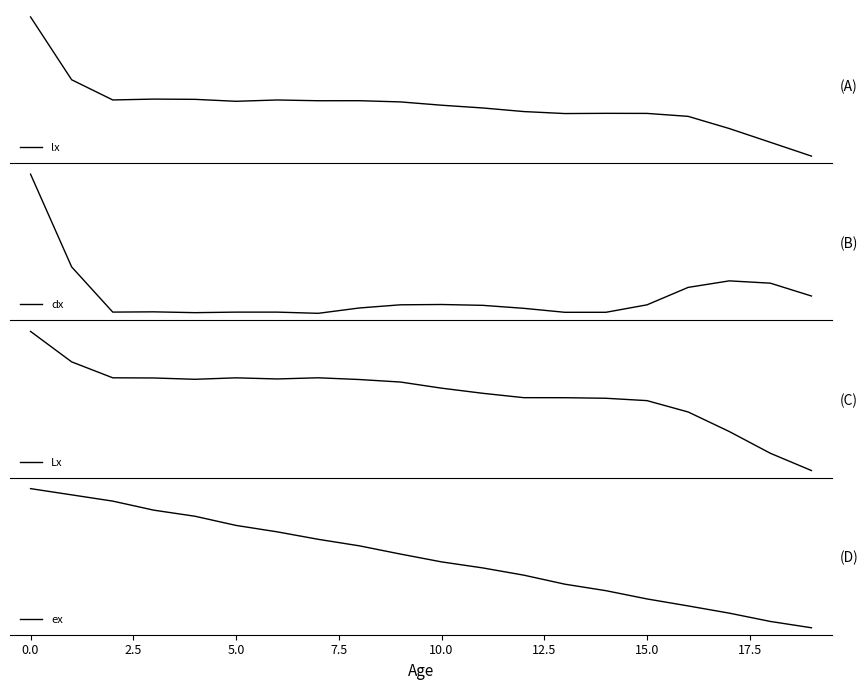

Reading left to right, extract all data points from this chart.

lx: 1.0	0.6	0.4	0.4	0.4	0.4	0.4	0.4	0.4	0.4	0.4	0.3	0.3	0.3	0.3	0.3	0.3	0.2	0.1	-0.0
dx: 1.0	0.3	0.0	0.0	-0.0	0.0	-0.0	-0.0	0.0	0.1	0.1	0.0	0.0	-0.0	-0.0	0.1	0.2	0.2	0.2	0.1
Lx: 1.0	0.8	0.7	0.7	0.7	0.7	0.7	0.7	0.7	0.6	0.6	0.6	0.5	0.5	0.5	0.5	0.4	0.3	0.1	-0.0
ex: 1.0	1.0	0.9	0.8	0.8	0.7	0.7	0.6	0.6	0.5	0.5	0.4	0.4	0.3	0.3	0.2	0.2	0.1	0.0	0.0